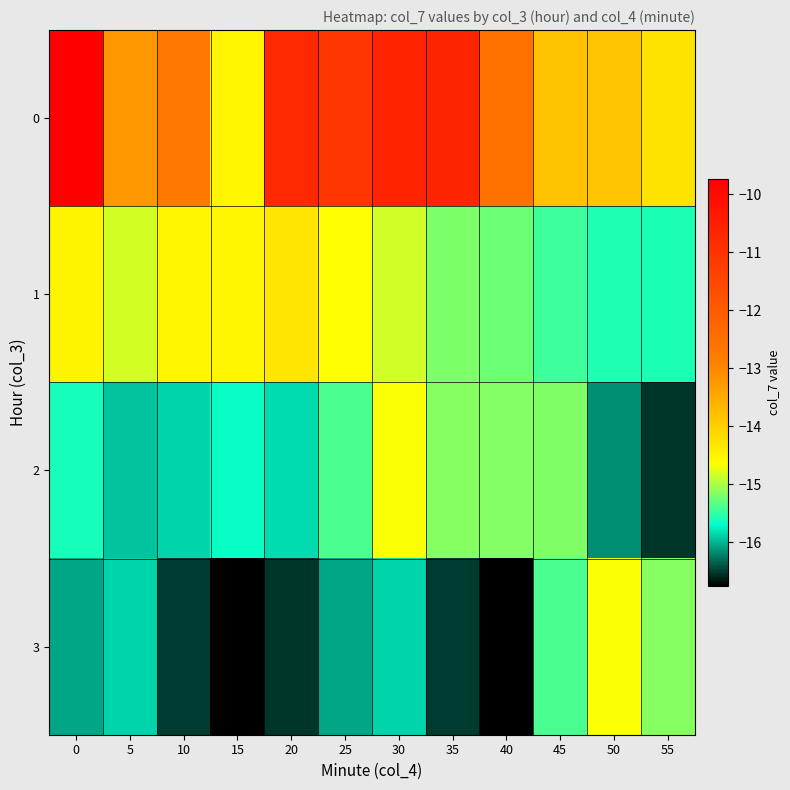

Reading left to right, extract all data points from this chart.

0: 0=-9.7	5=-13.2	10=-12.7	15=-14.5	20=-10.8	25=-11.1	30=-10.6	35=-10.7	40=-12.6	45=-13.8	50=-13.8	55=-14.3
1: 0=-14.5	5=-14.8	10=-14.5	15=-14.5	20=-14.3	25=-14.6	30=-14.8	35=-15.2	40=-15.3	45=-15.4	50=-15.6	55=-15.6
2: 0=-15.6	5=-15.9	10=-15.9	15=-15.7	20=-15.8	25=-15.4	30=-14.7	35=-15.1	40=-15.2	45=-15.2	50=-16.2	55=-16.5
3: 0=-16.1	5=-15.9	10=-16.5	15=-16.8	20=-16.5	25=-16.1	30=-15.9	35=-16.5	40=-16.8	45=-15.4	50=-14.7	55=-15.1